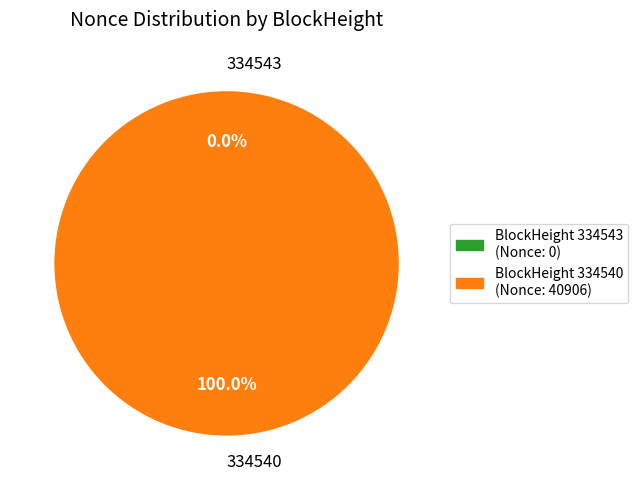

The 334543 slice represents 0% of the pie. True or false?

True